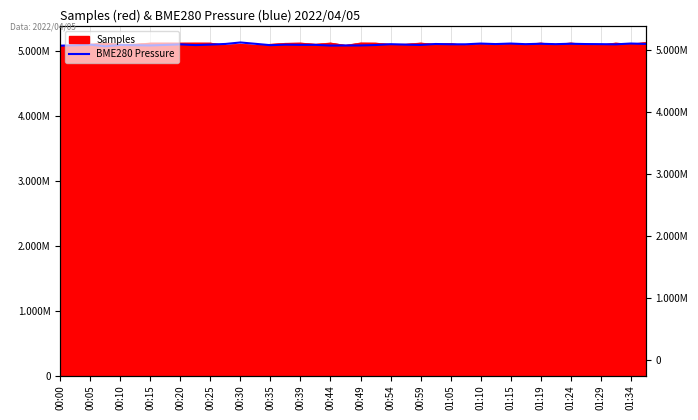

Approximately how many times larger is the value at 39 compared to 01:10?

1.0